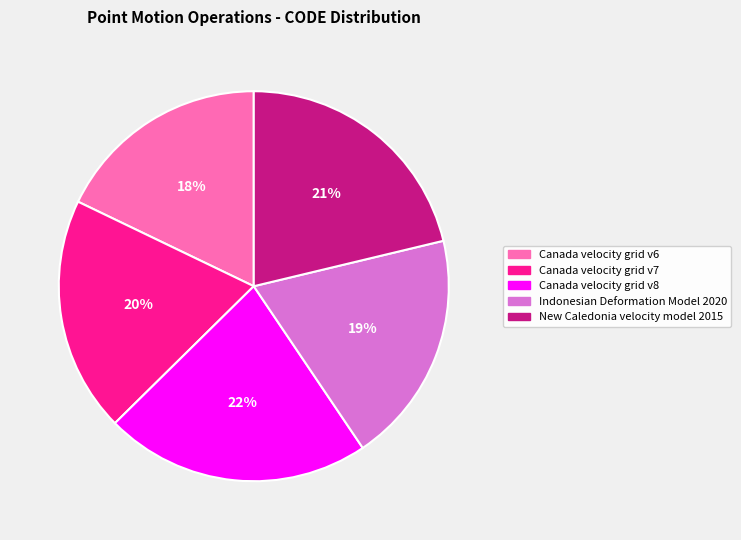

The New Caledonia velocity model 2015 slice represents 21% of the pie. True or false?

True